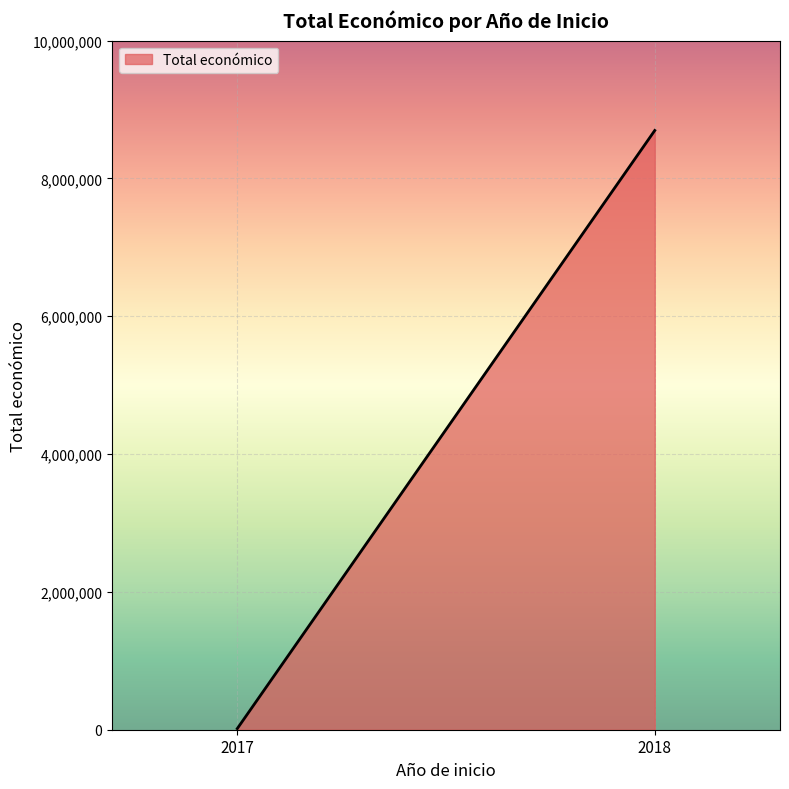

The value at 2018 is 1808904. True or false?

False